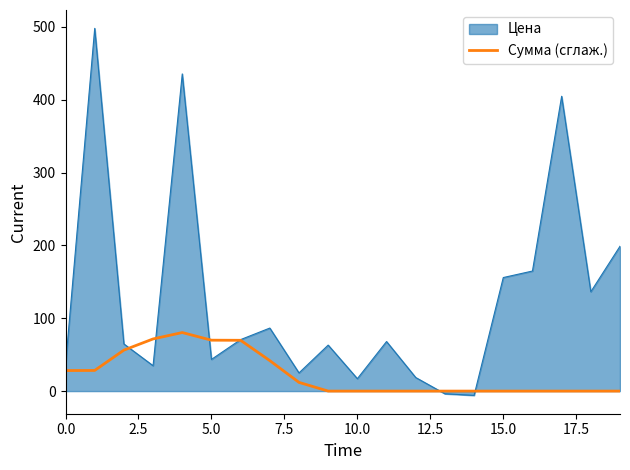

What is the maximum value for Сумма (сглаж.)?

80.4